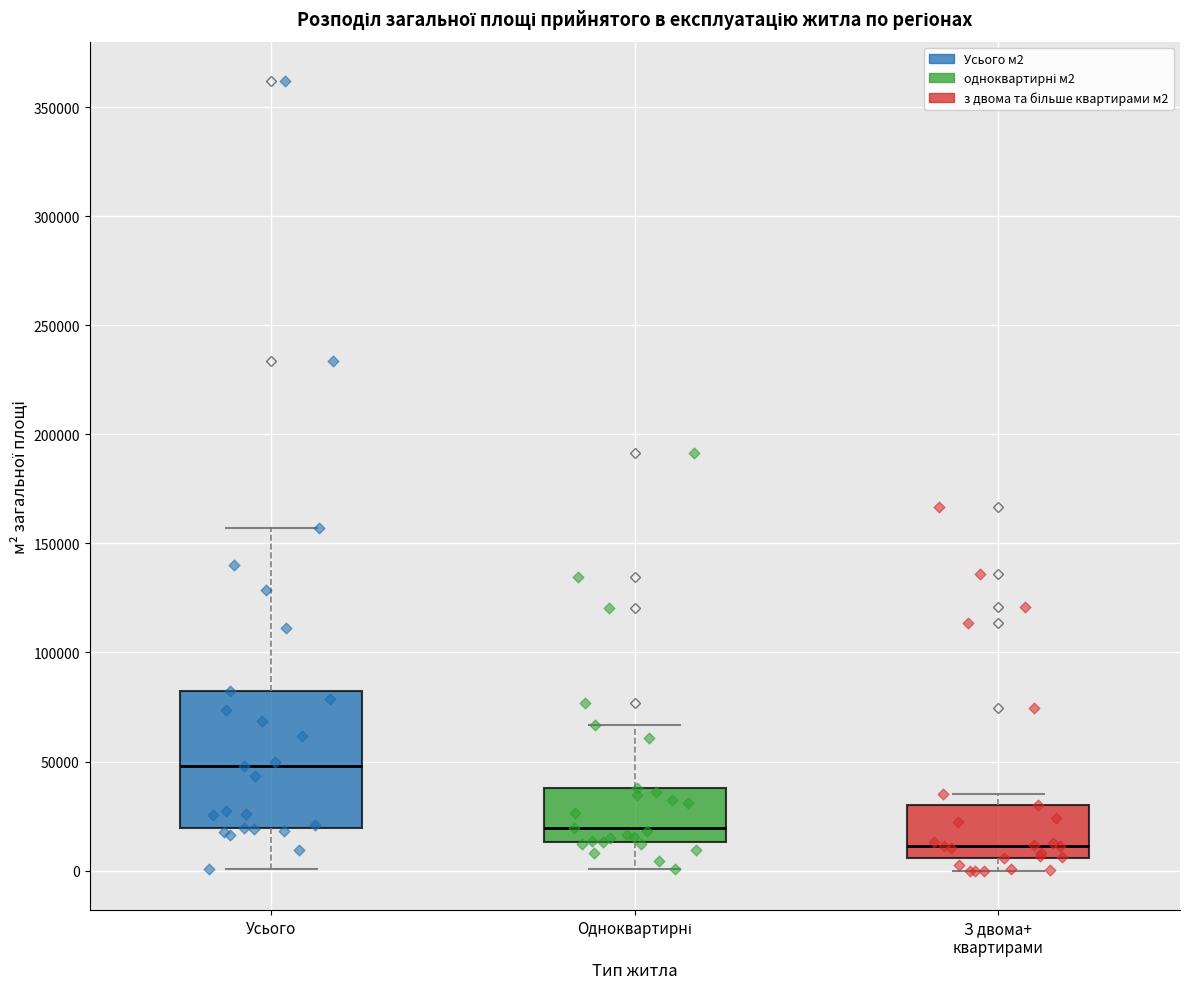

Which box has the highest median line?

Усього